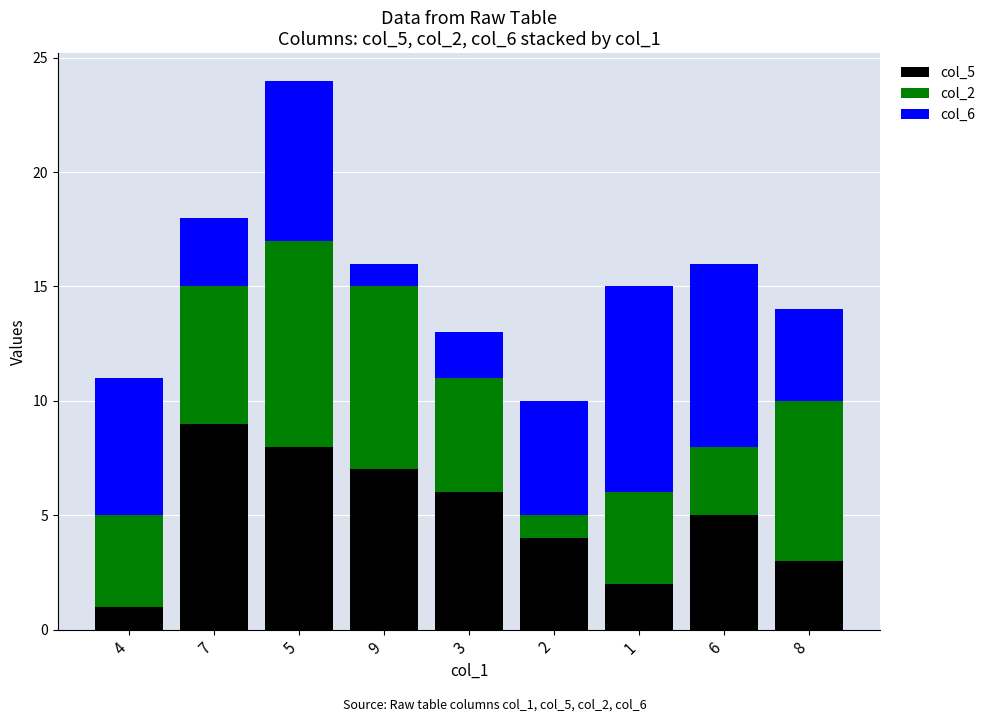

Reading left to right, transcribe the values for col_5.

1	9	8	7	6	4	2	5	3